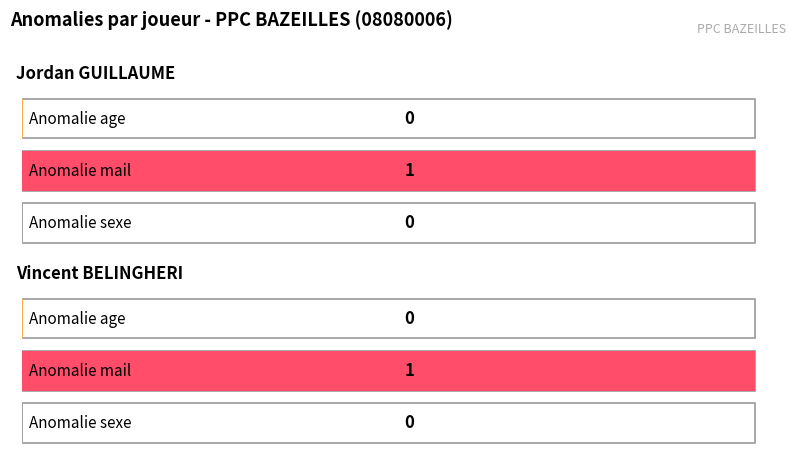

At how many categories does at least one series exceed 0?

2